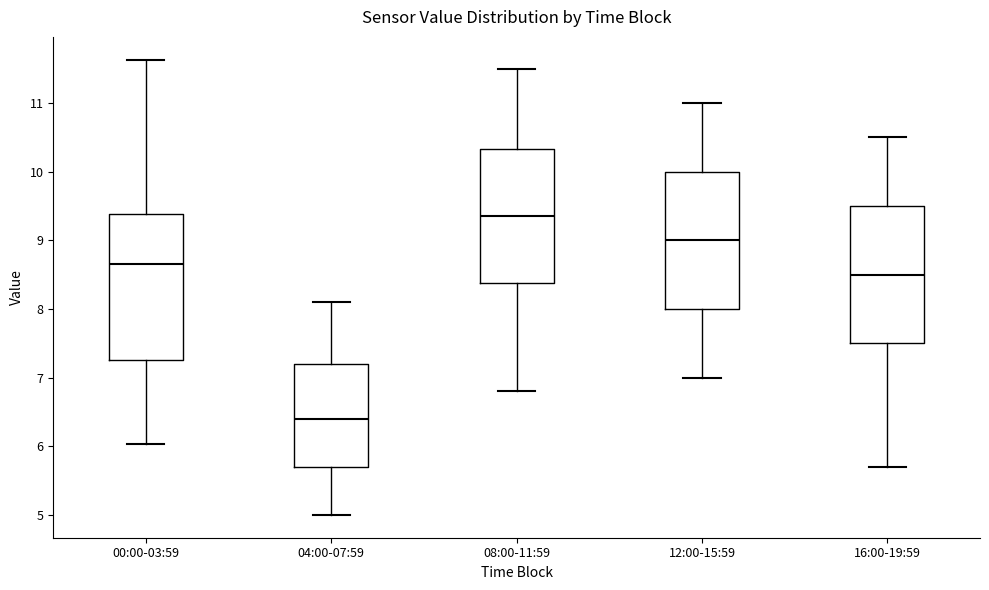

Reading left to right, read every box against the y-axis: the position of its median line, the range the box covers, and the ends of its whiskers. The values are not printed on the chart, so give them approximately, as read against the axis.

00:00-03:59: median 8.7, box 7.3 to 9.4, whiskers 6.0 to 11.6
04:00-07:59: median 6.4, box 5.7 to 7.2, whiskers 5.0 to 8.1
08:00-11:59: median 9.4, box 8.4 to 10.3, whiskers 6.8 to 11.5
12:00-15:59: median 9.0, box 8.0 to 10.0, whiskers 7.0 to 11.0
16:00-19:59: median 8.5, box 7.5 to 9.5, whiskers 5.7 to 10.5